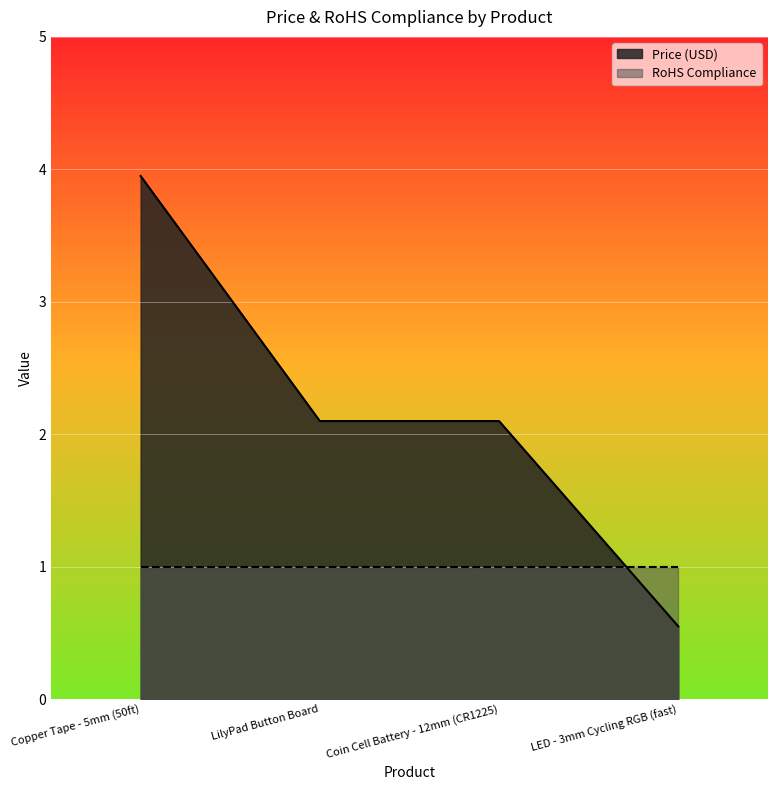

List the labels in order of value, largest first.

Copper Tape - 5mm (50ft), LilyPad Button Board, Coin Cell Battery - 12mm (CR1225), LED - 3mm Cycling RGB (fast)